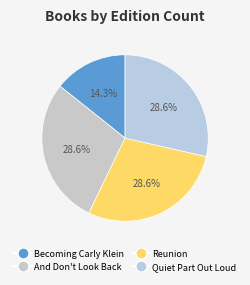

Is it true that And Don't Look Back is 34% of the pie?

False